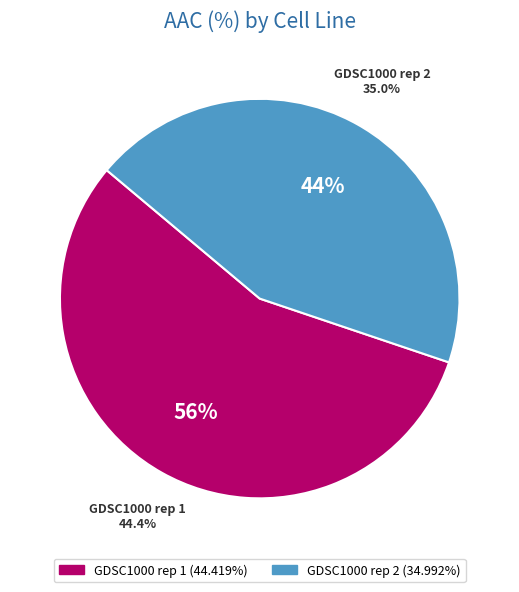

To the nearest percent, what portion does GDSC1000 rep 1 represent?

56%